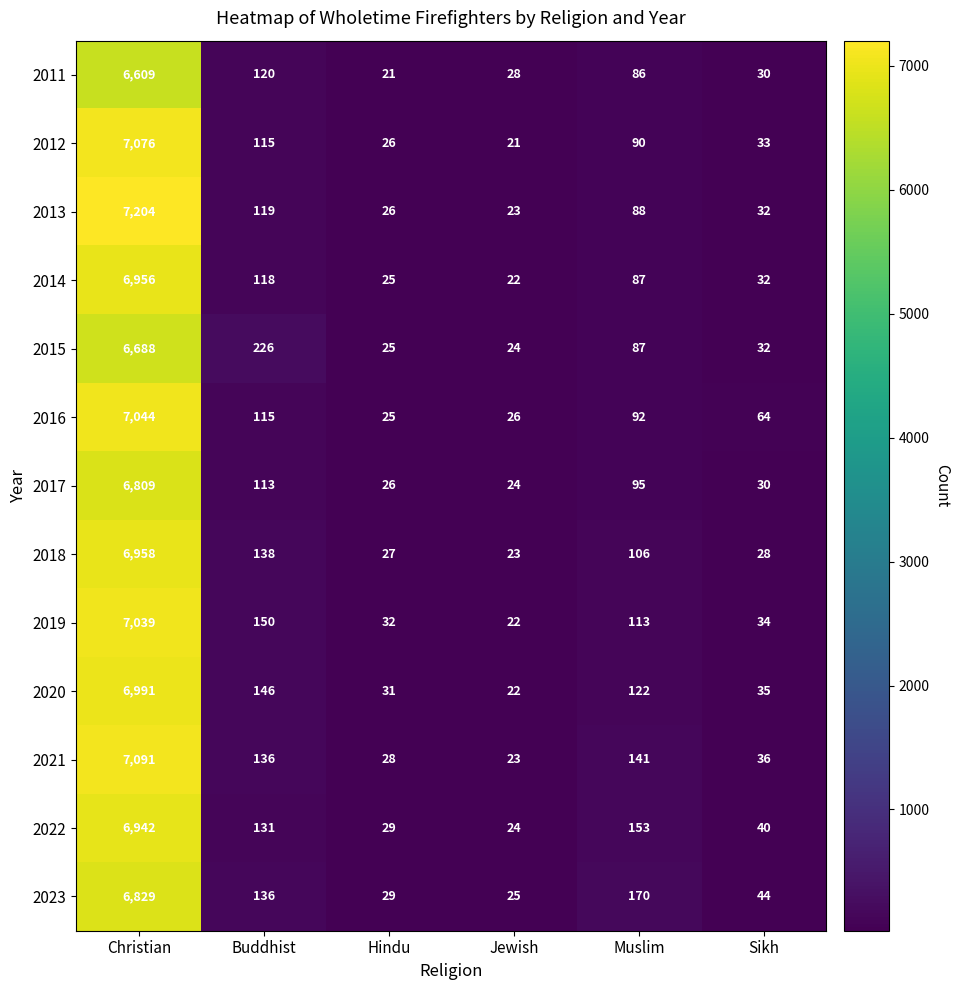

True or false: 2016 has a value of 10388 at Christian.

False